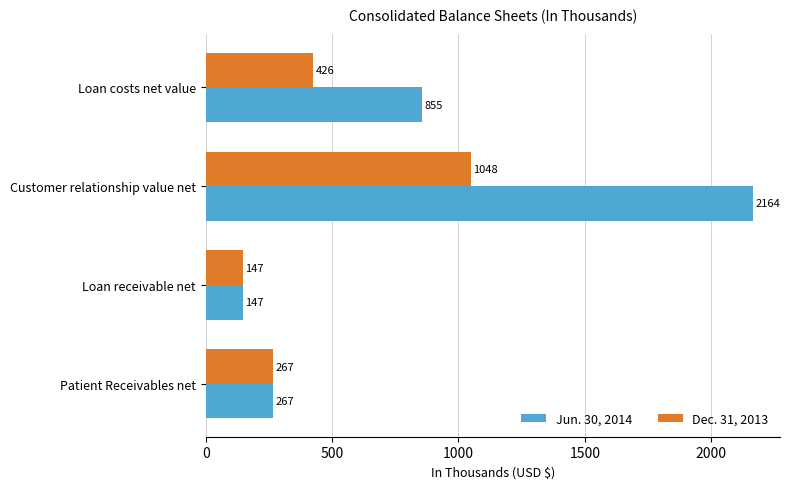

The Jun. 30, 2014 series shows 855 at Loan costs net value. True or false?

True